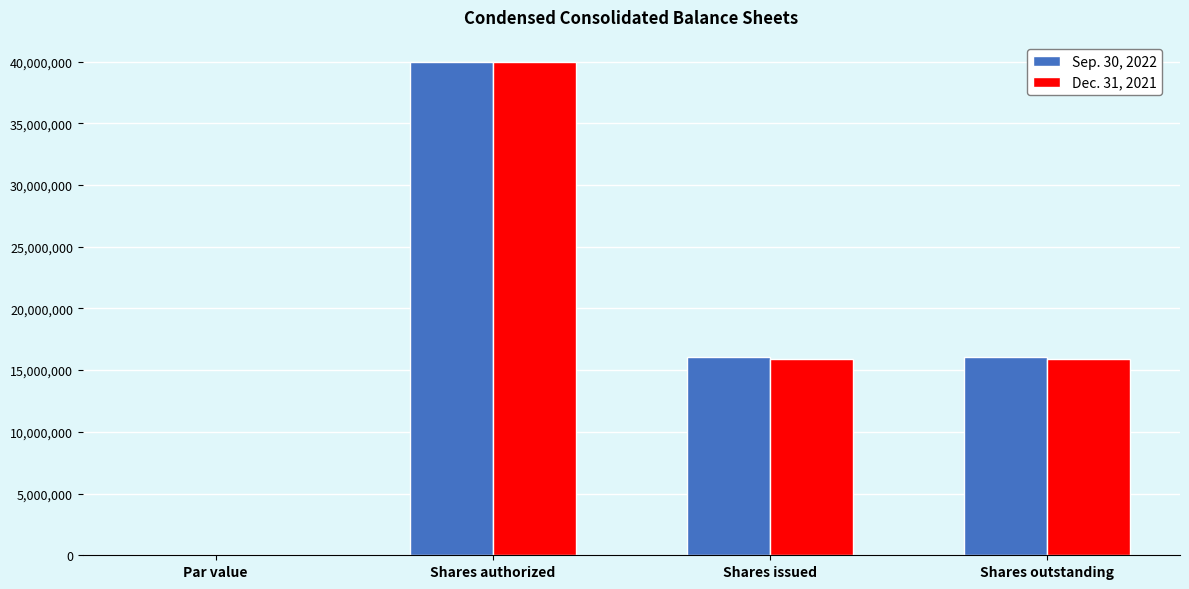

What is the sum of the Sep. 30, 2022 values at Shares issued and Shares authorized?

56090000